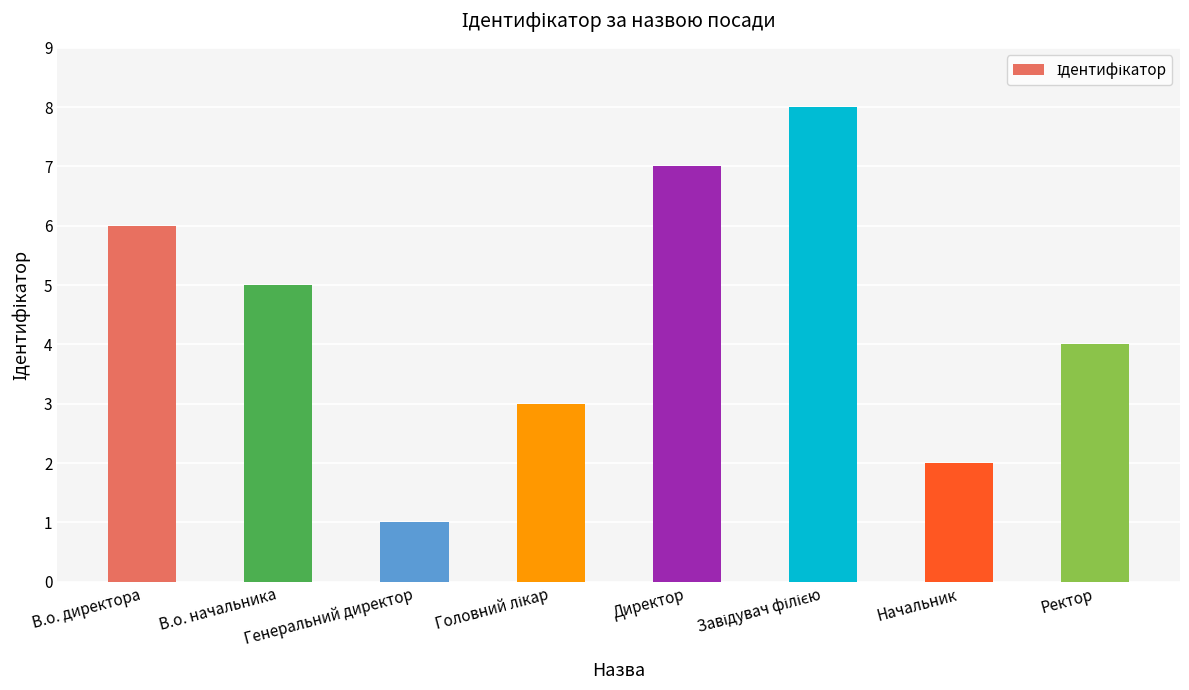

What is the difference between the values at Директор and Начальник?

5